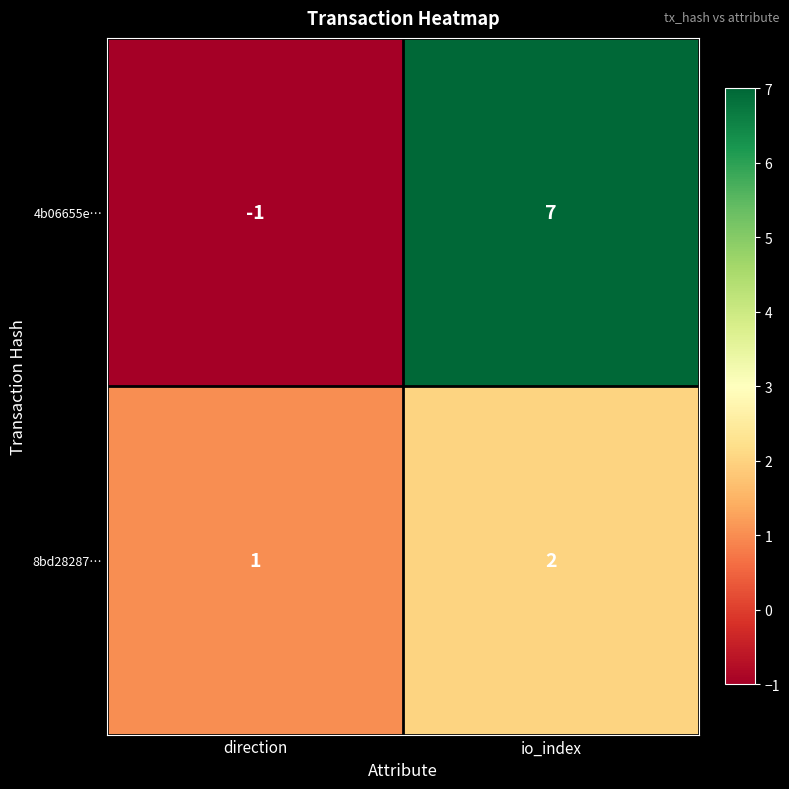

List the labels in order of 8bd28287… value, largest first.

io_index, direction